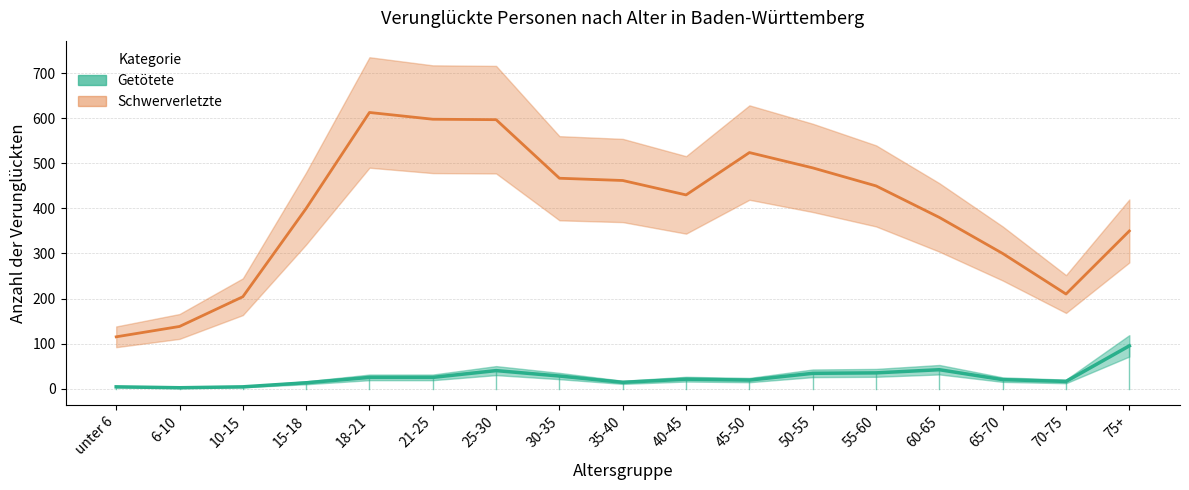

Count the number of categories in the chart.

17